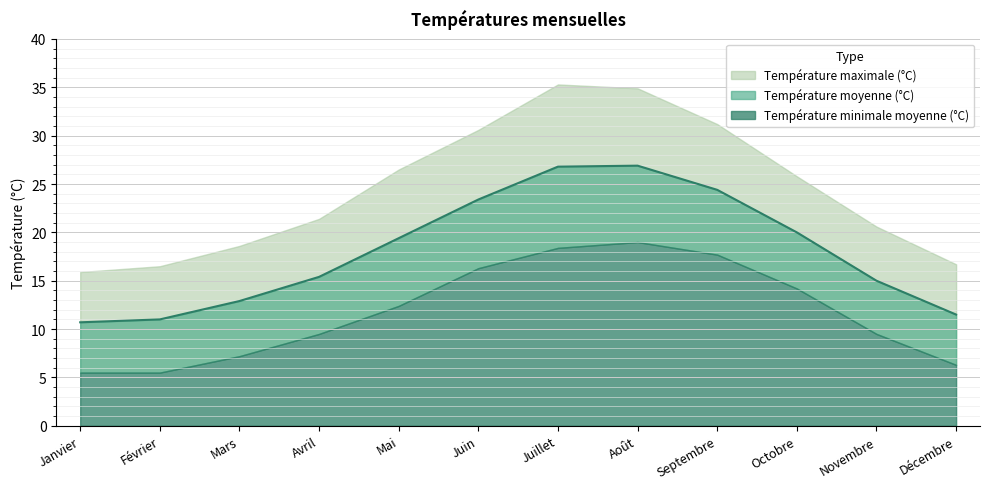

Reading left to right, extract all data points from this chart.

Température maximale (°C): 15.9	16.5	18.6	21.4	26.5	30.6	35.3	34.9	31.2	25.8	20.6	16.7
Température moyenne (°C): 10.7	11.0	12.9	15.4	19.4	23.4	26.8	26.9	24.4	20.0	15.0	11.5
Température minimale moyenne (°C): 5.5	5.5	7.2	9.5	12.4	16.3	18.4	19.0	17.7	14.2	9.5	6.3